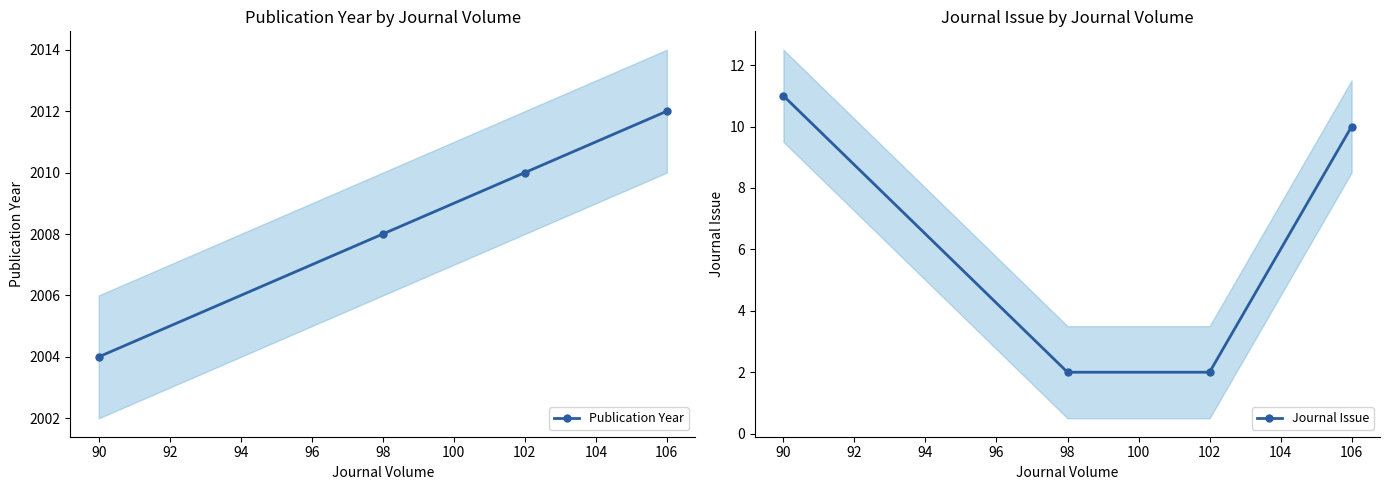

What are all the series names shown in the legend?

Publication Year, Journal Issue